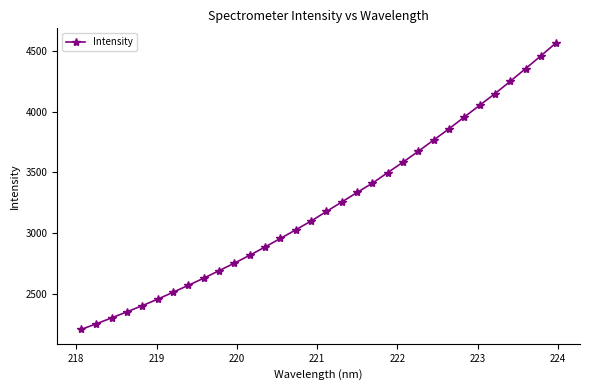

What is the value of the 28th point from the left?

4148.3